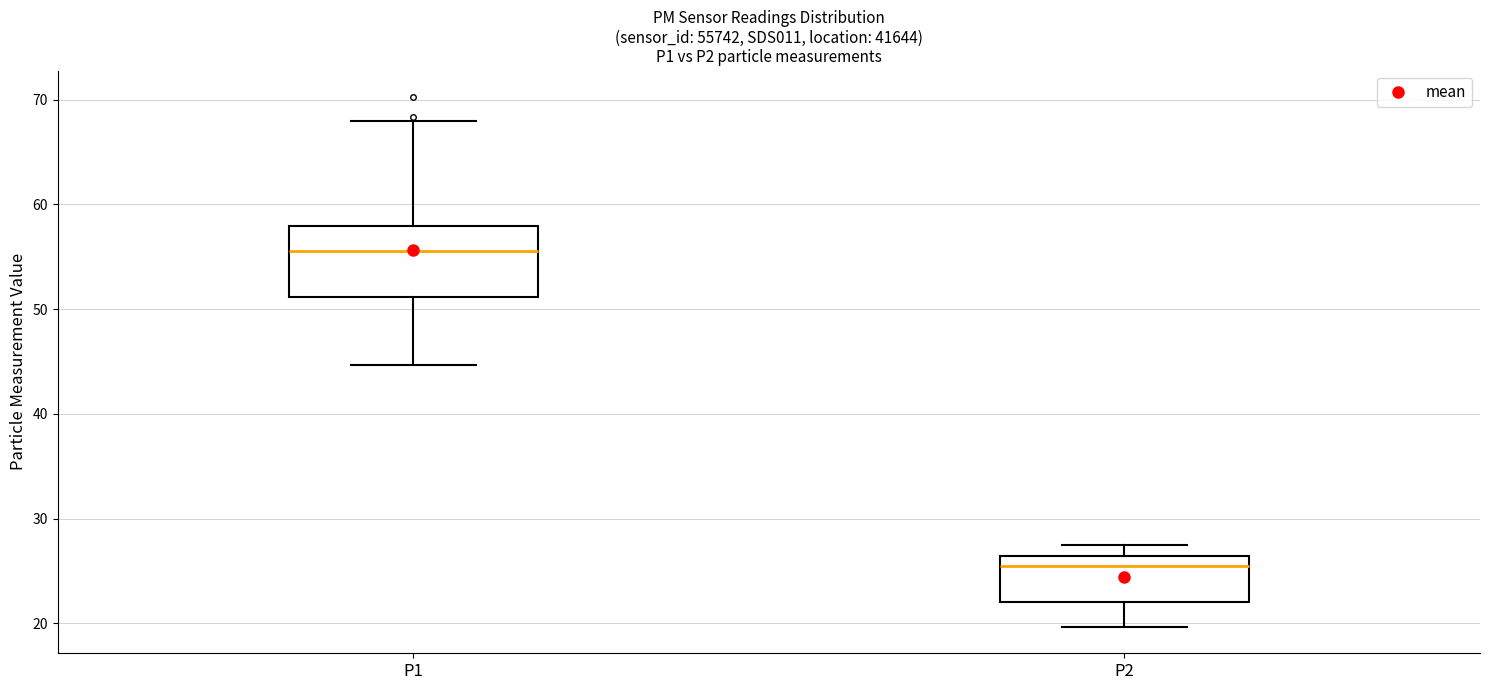

Where does the lower whisker of the box for P1 end on the y-axis? The values are not printed on the chart, so give them approximately, as read against the axis.

45